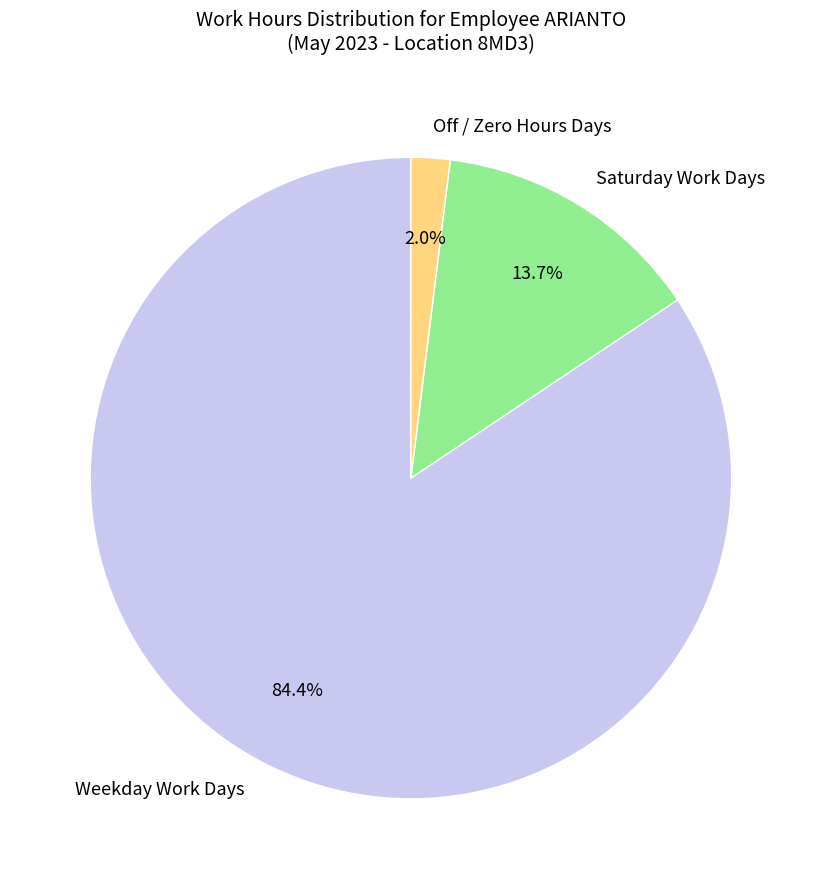

What percentage is NOT represented by Saturday Work Days?

86.3%